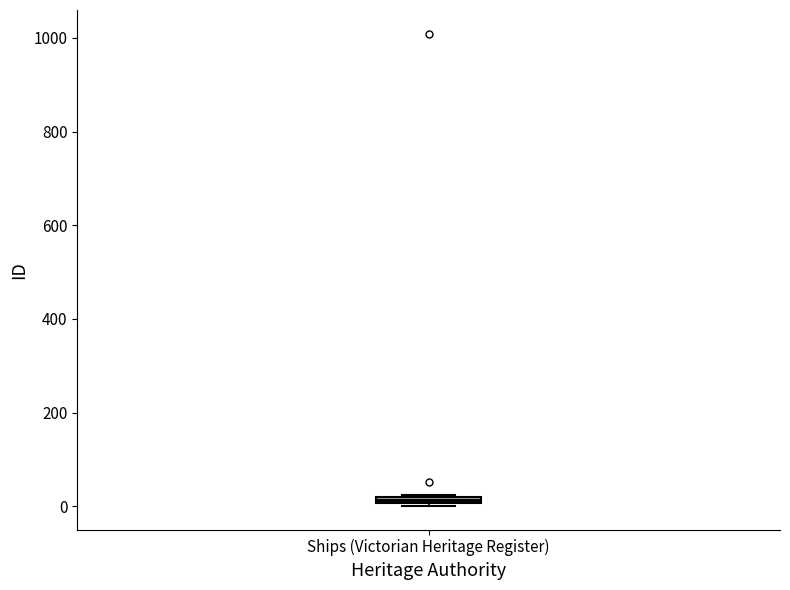

Where is the upper edge of the box for Ships (Victorian Heritage Register) on the y-axis? The values are not printed on the chart, so give them approximately, as read against the axis.

20